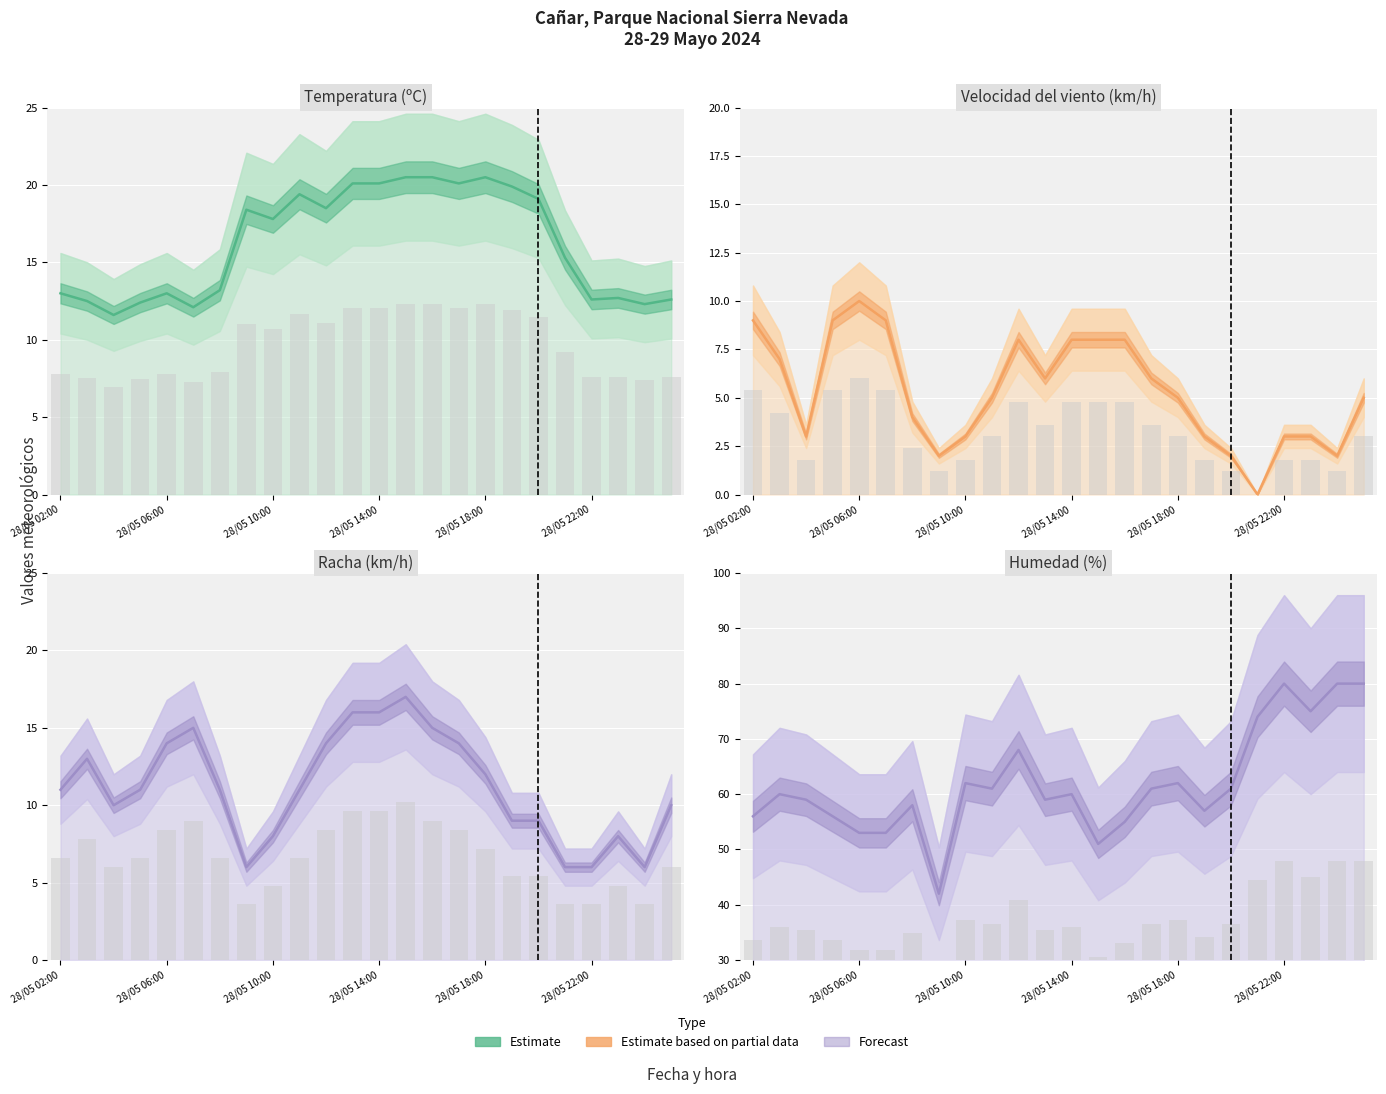

Rank the series at 7 from lowest to highest value.

Velocidad del viento (km/h), Racha (km/h), Temperatura (ºC), Humedad (%)